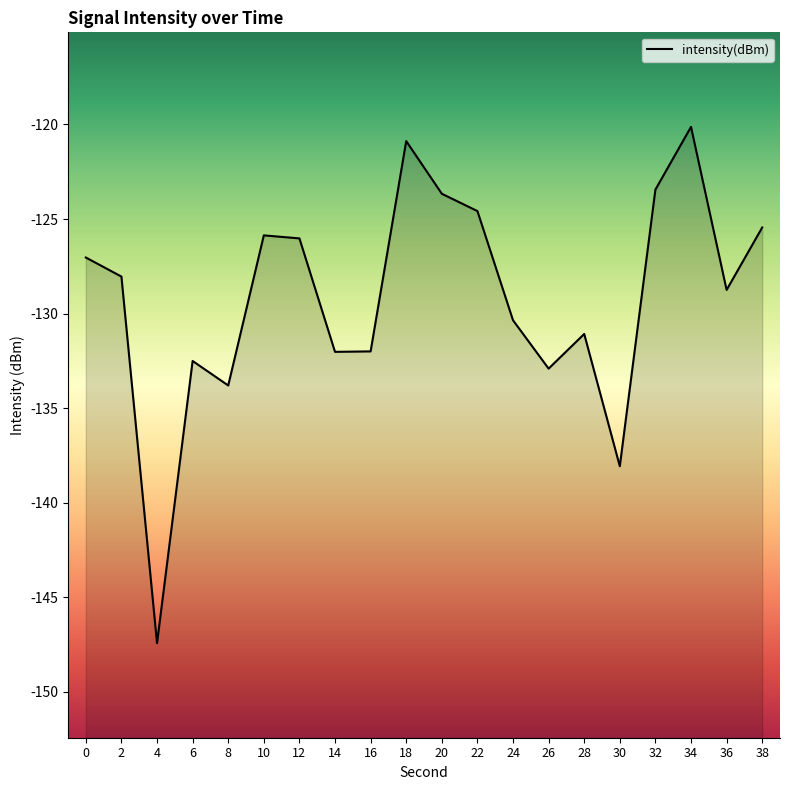

What is the average value?

-129.2